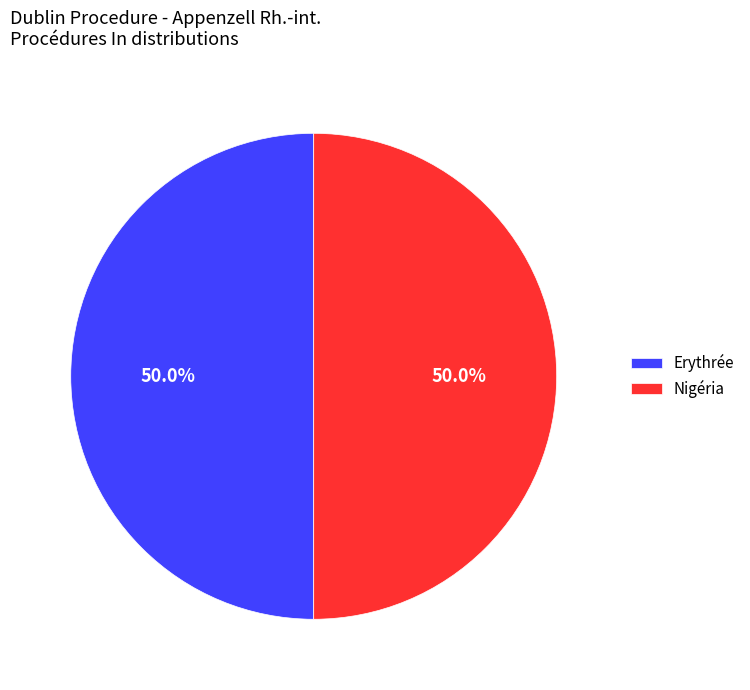

Count the number of slices in the pie.

2